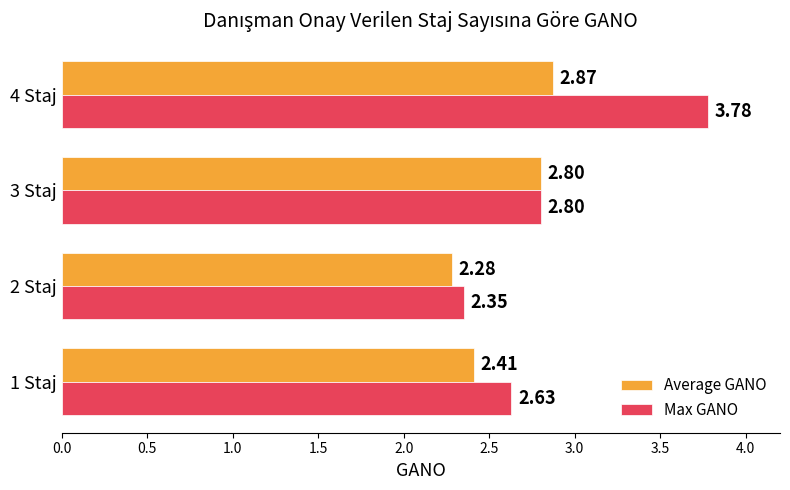

Which series has the widest spread of values?

Max GANO